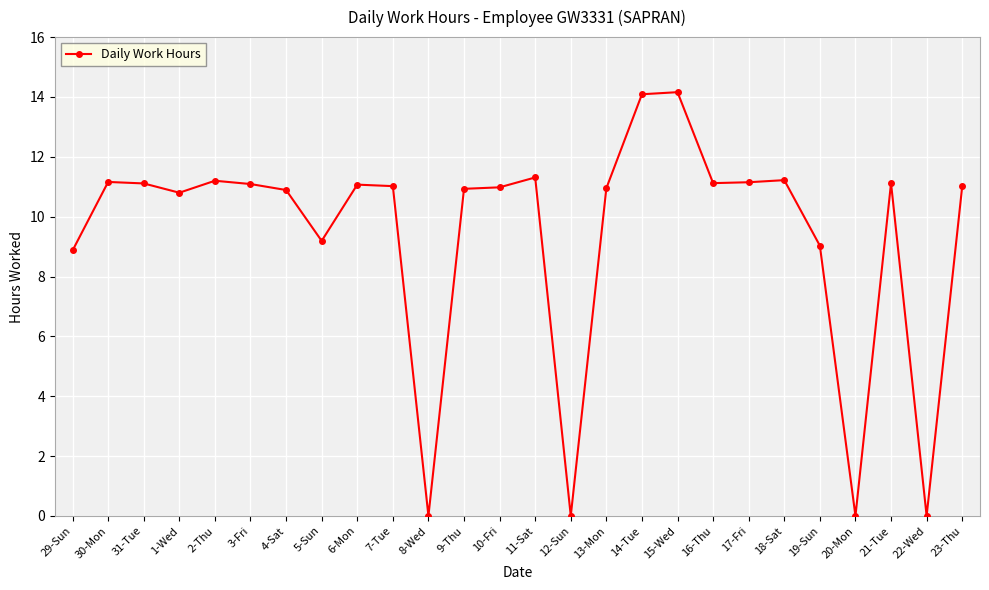

Is it true that the value at 31-Tue is 11.1?

True